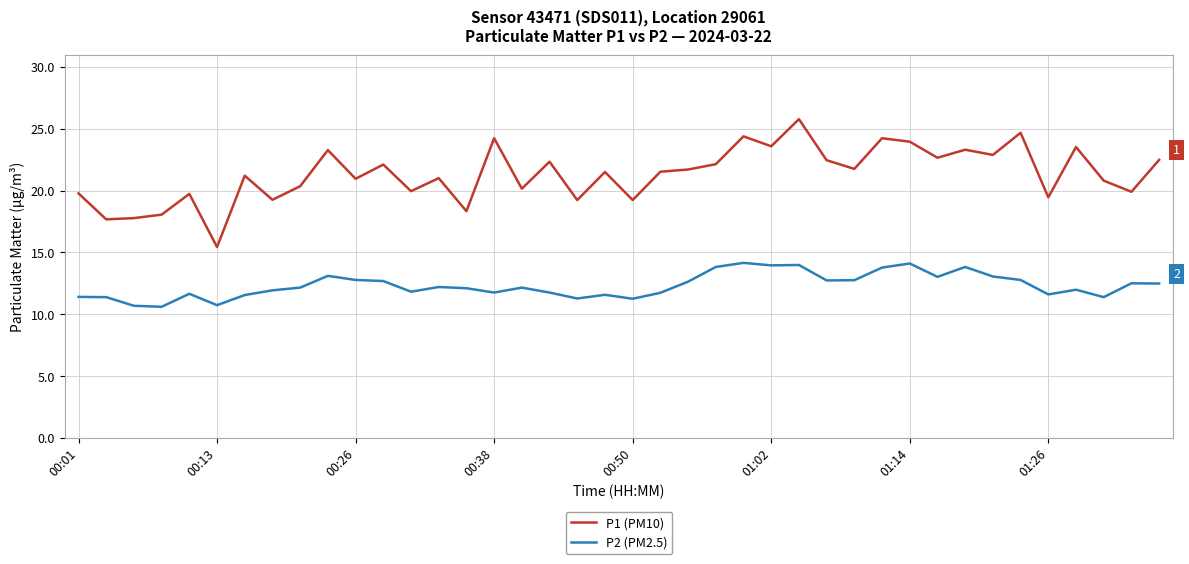

True or false: P2 (PM2.5) and P1 (PM10) intersect in this chart.

False